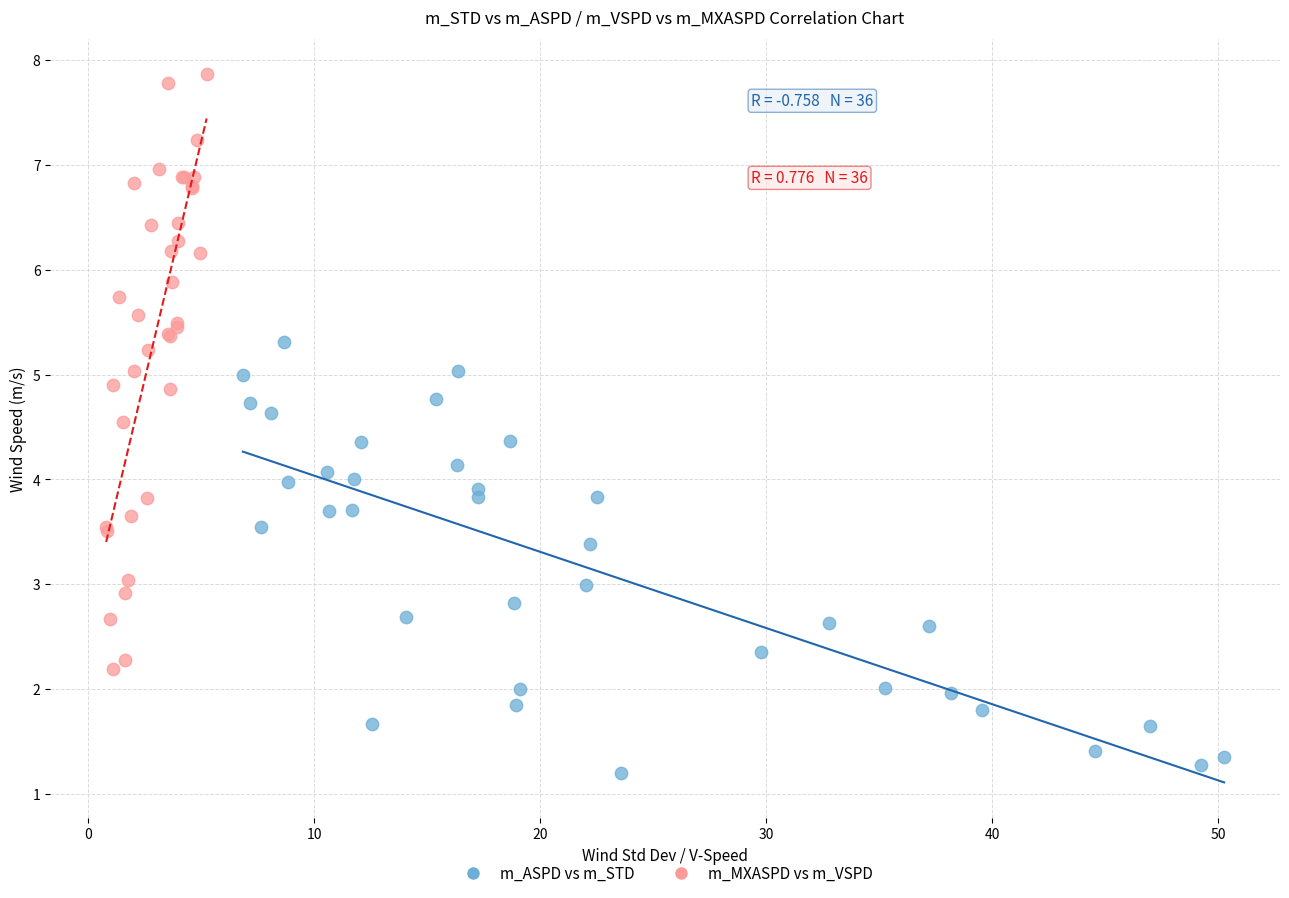

Which series contains the lowest Y value?

m_ASPD vs m_STD